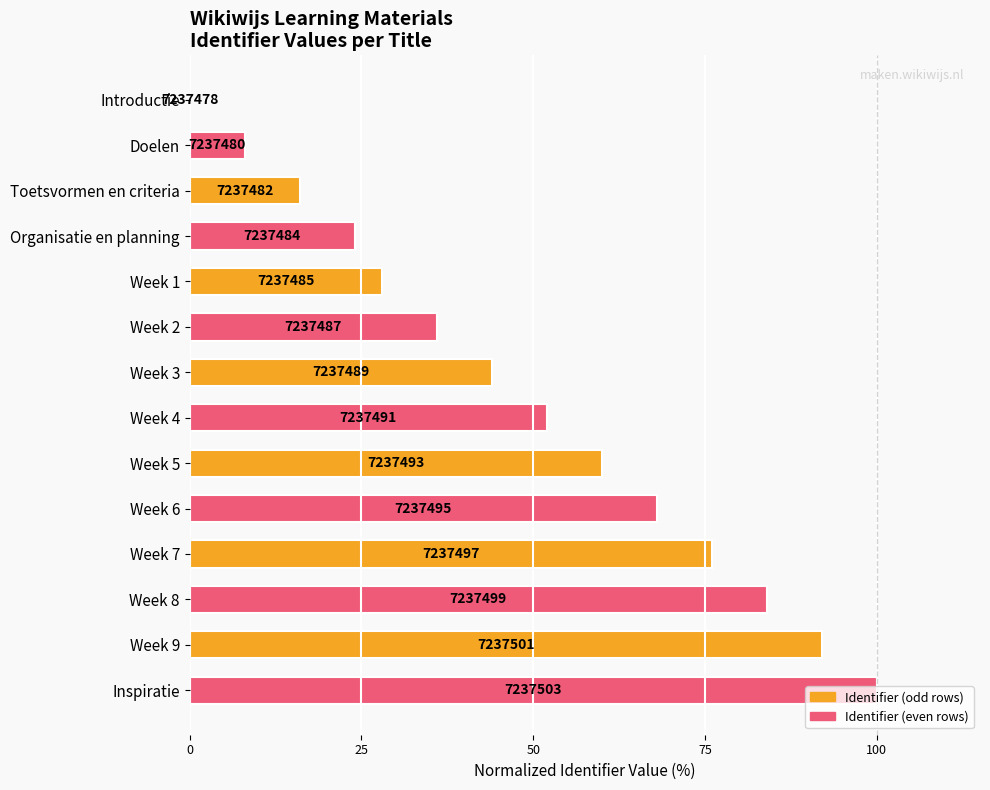

Are the bars horizontal?

Yes